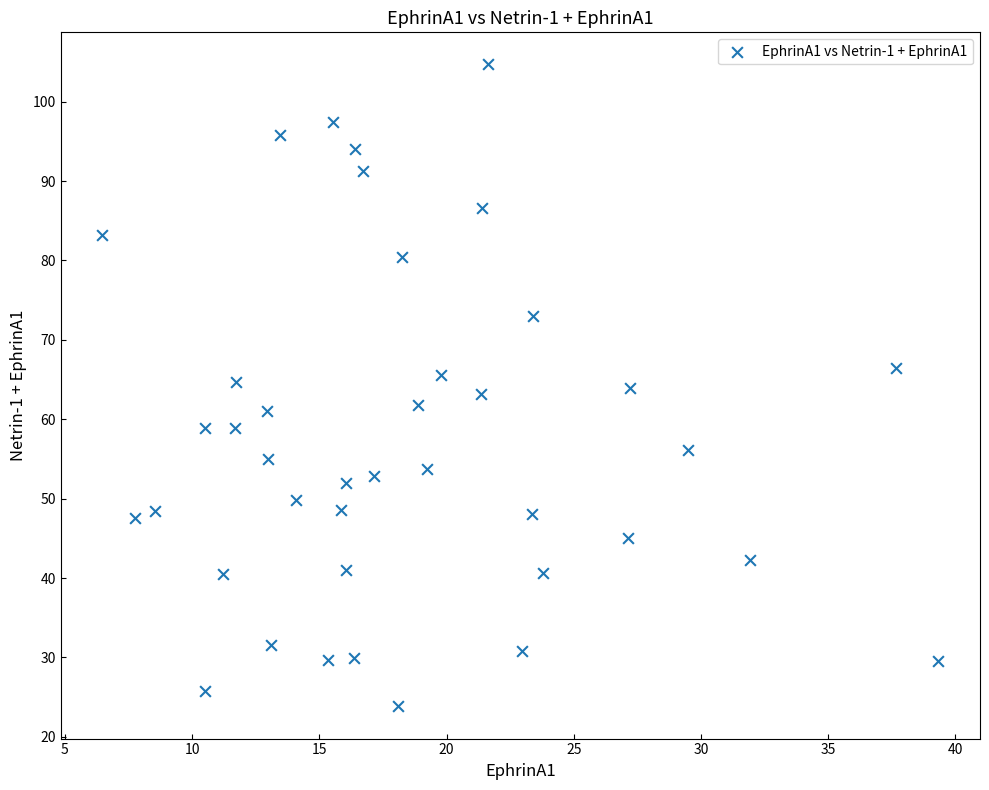

What is the range of Y values (max minus min)?

80.9